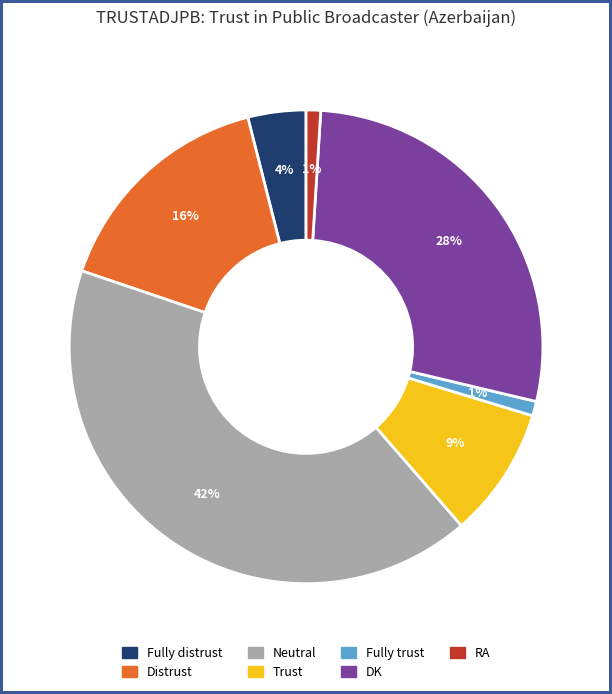

Count the number of slices in the pie.

7